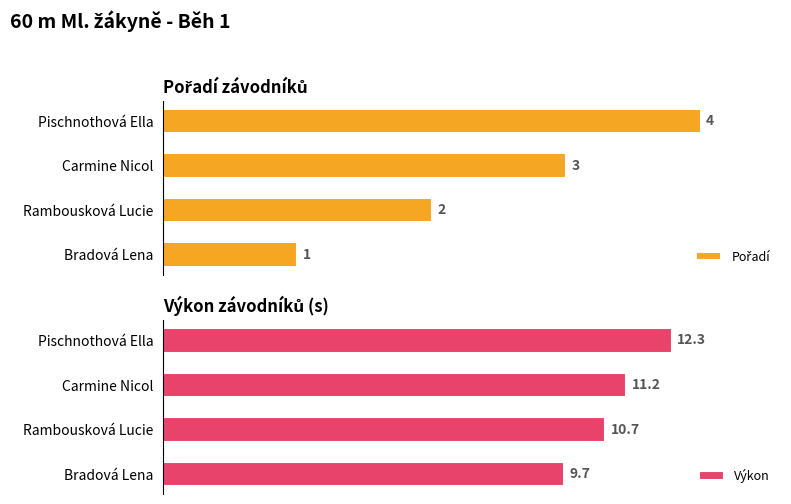

How many distinct data groups are displayed?

2